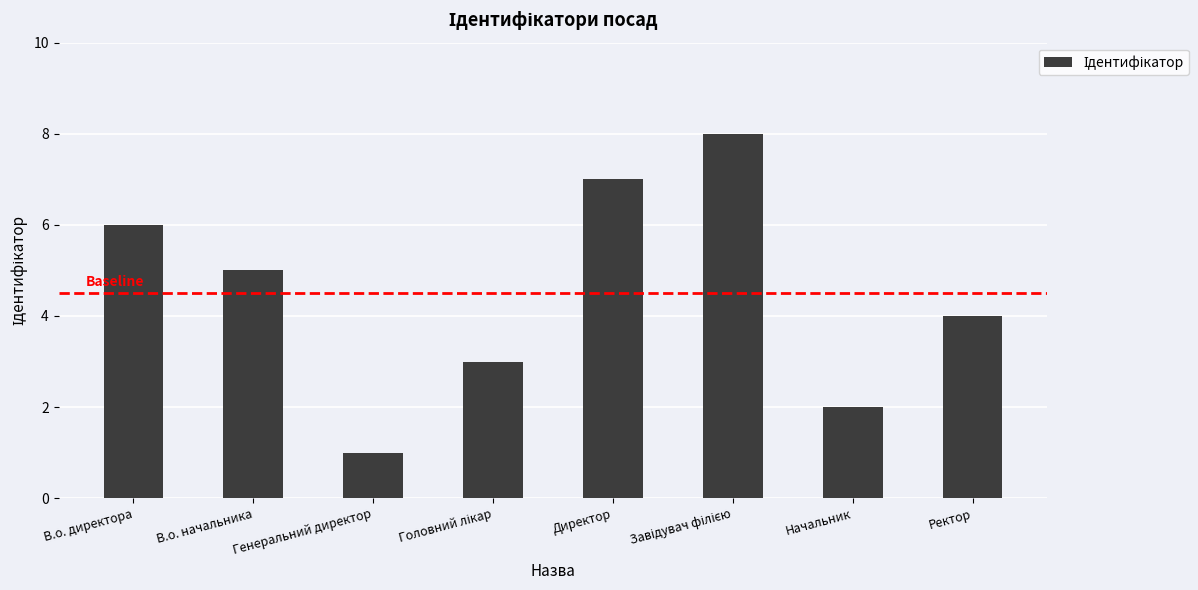

What value does the data have at В.о. начальника?

5